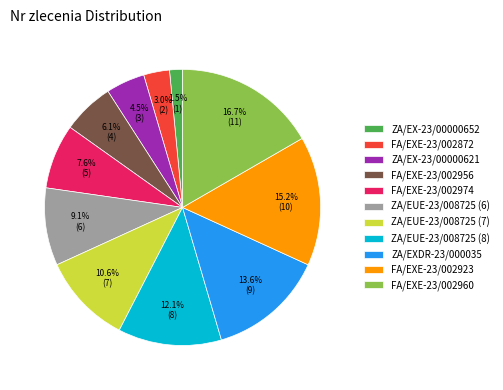

What is the largest slice in the pie chart?

FA/EXE-23/002960